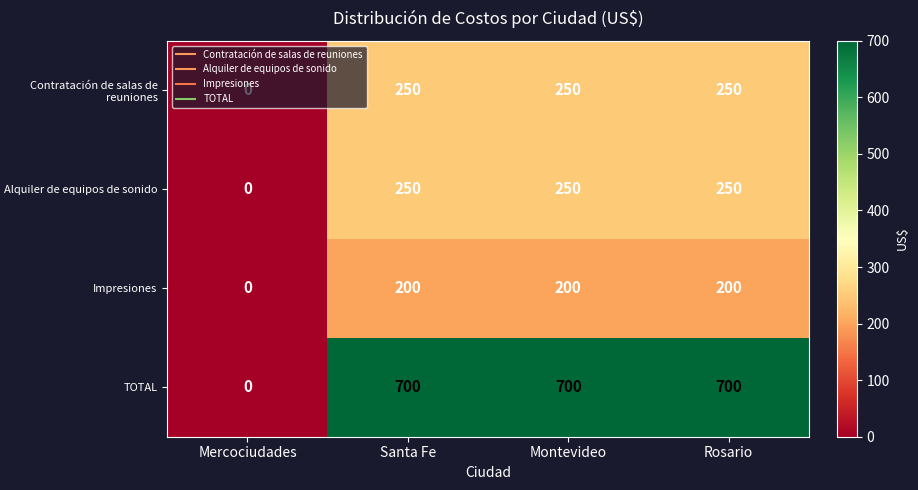

At which label does Impresiones reach its minimum?

Mercociudades